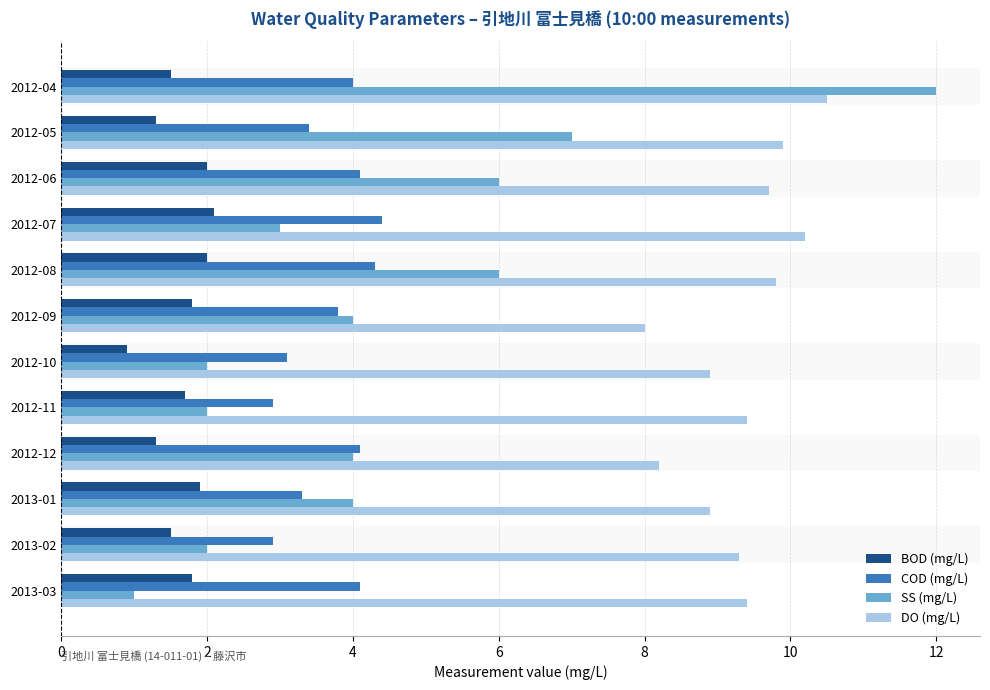

Count the number of categories in the chart.

12